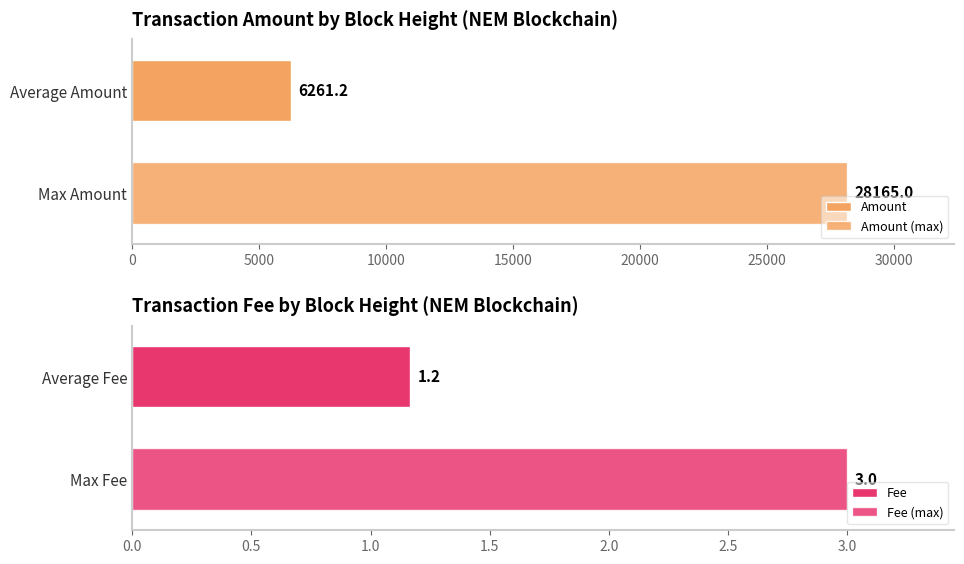

Is the value of Amount at 415930 greater than the value of Fee at 417351?

Yes